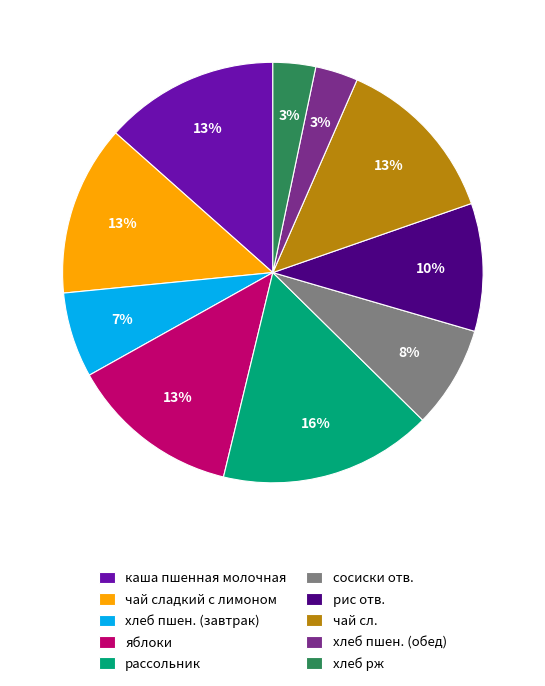

Which has a higher value, рассольник or рис отв.?

рассольник